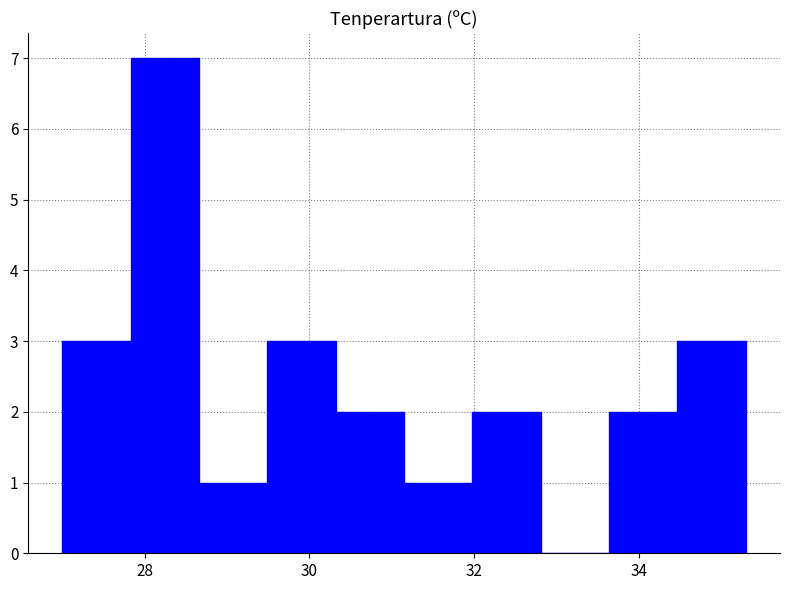

Reading left to right, transcribe this chart: for each bar, give the range it covers on the x-axis and its height. Neither the bar edges nor the heights are printed on the chart, so give them approximately, as read against the axes.

27.0 to 27.8: 3
27.8 to 28.6: 7
28.6 to 29.4: 1
29.4 to 30.4: 3
30.4 to 31.2: 2
31.2 to 32.0: 1
32.0 to 32.8: 2
32.8 to 33.6: 0
33.6 to 34.4: 2
34.4 to 35.4: 3